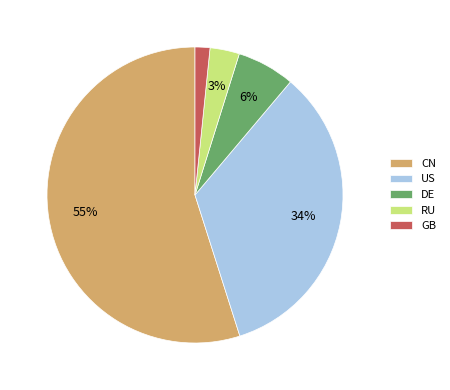

Rank the categories by value from lowest to highest.

GB, RU, DE, US, CN